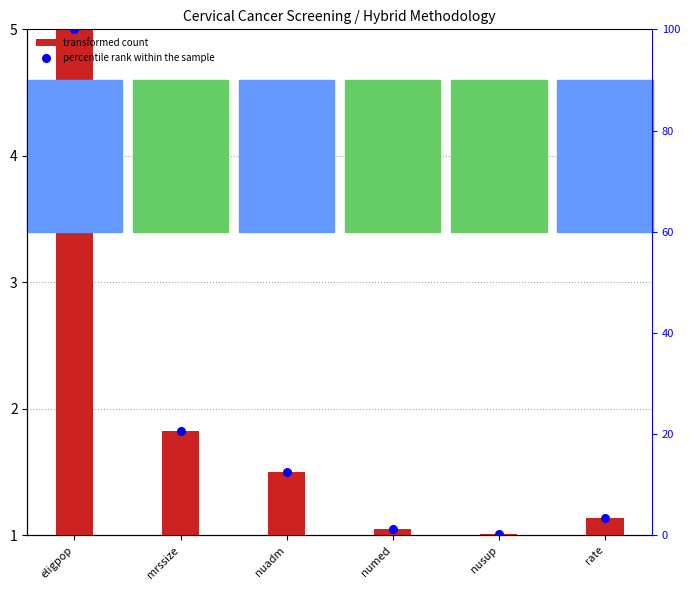

At how many categories does at least one series exceed 5?

3